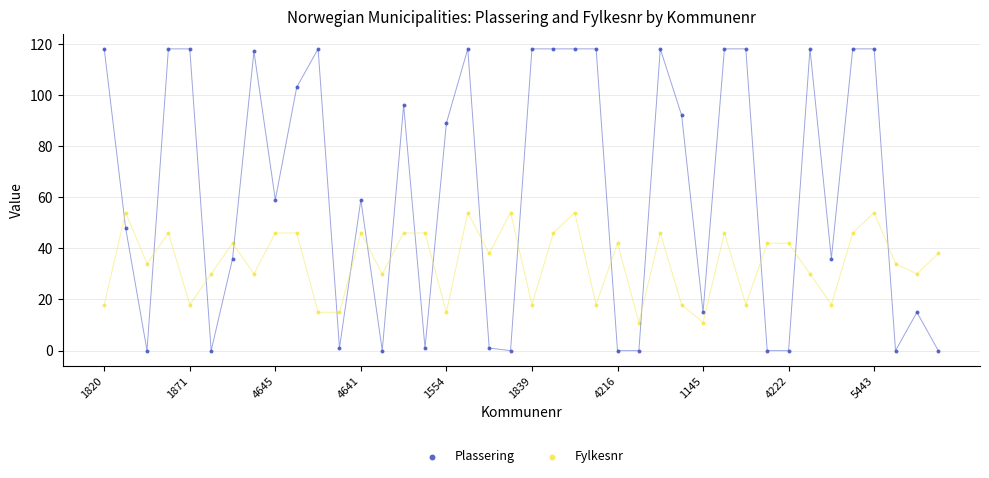

Which series contains the lowest Y value?

Plassering